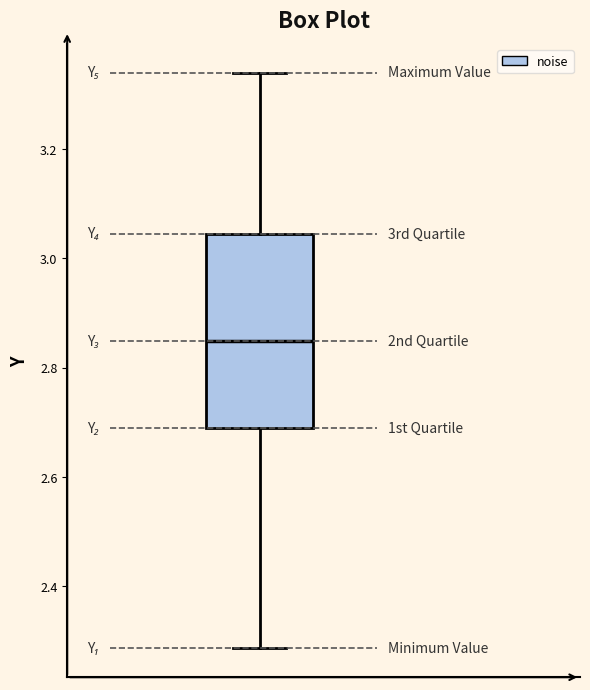

Where does the median line of the box sit on the y-axis? The values are not printed on the chart, so give them approximately, as read against the axis.

2.84